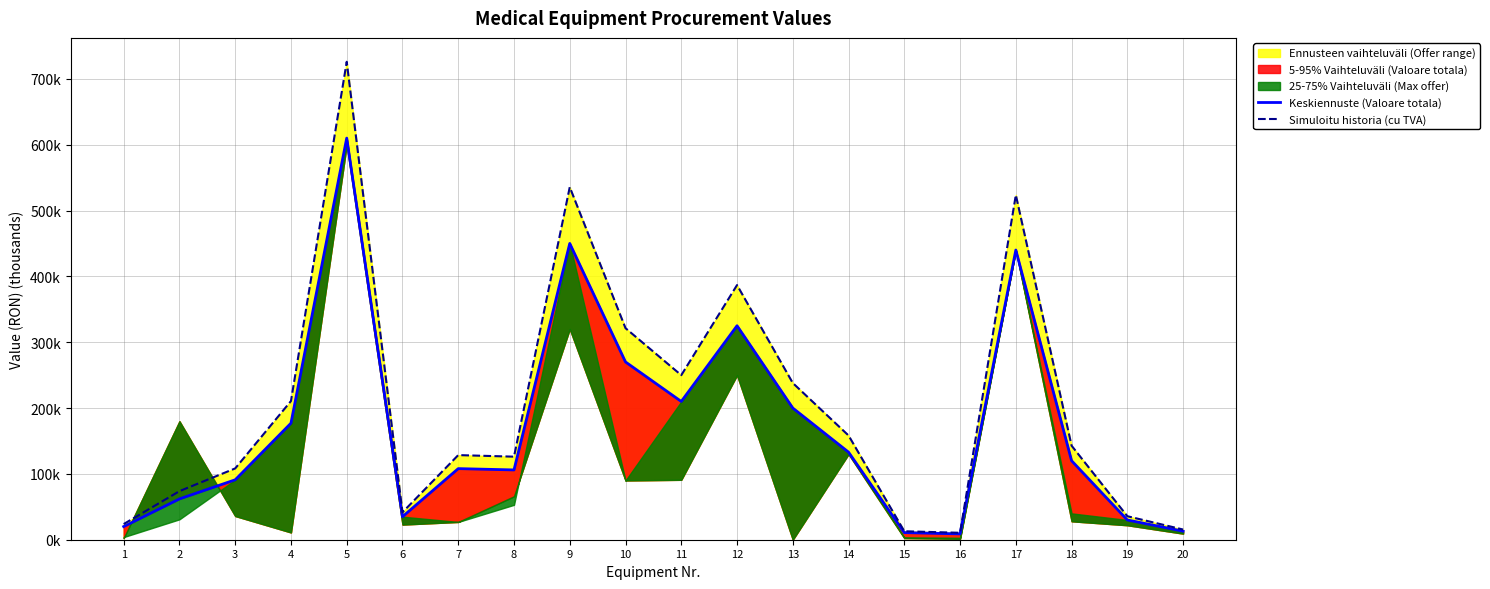

True or false: Keskiennuste (Valoare totala) and Simuloitu historia (cu TVA) cross at least once.

False